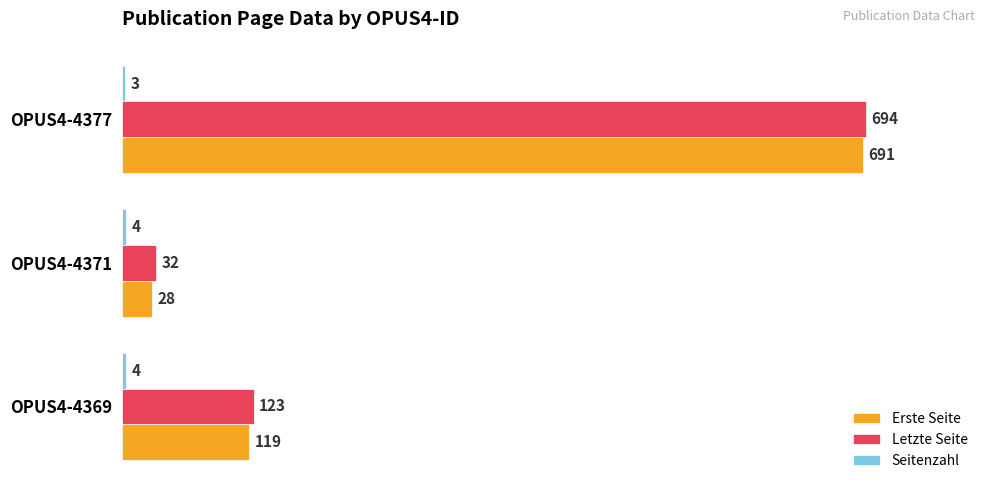

What is the total value across all series at OPUS4-4377?

1388